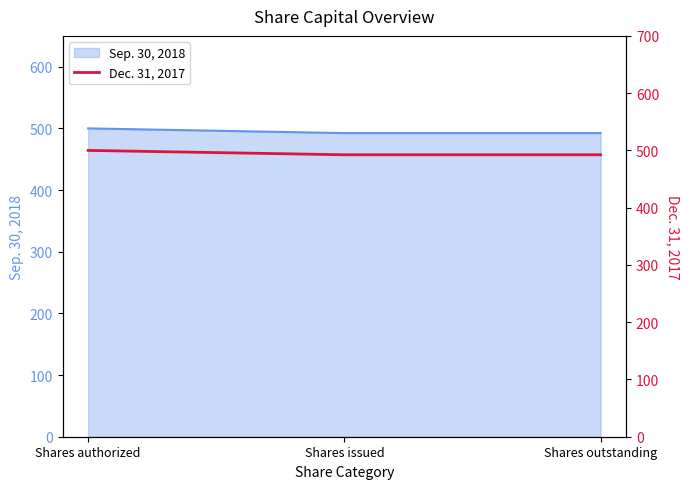

What is the label of the 2nd point from the right?

Shares issued